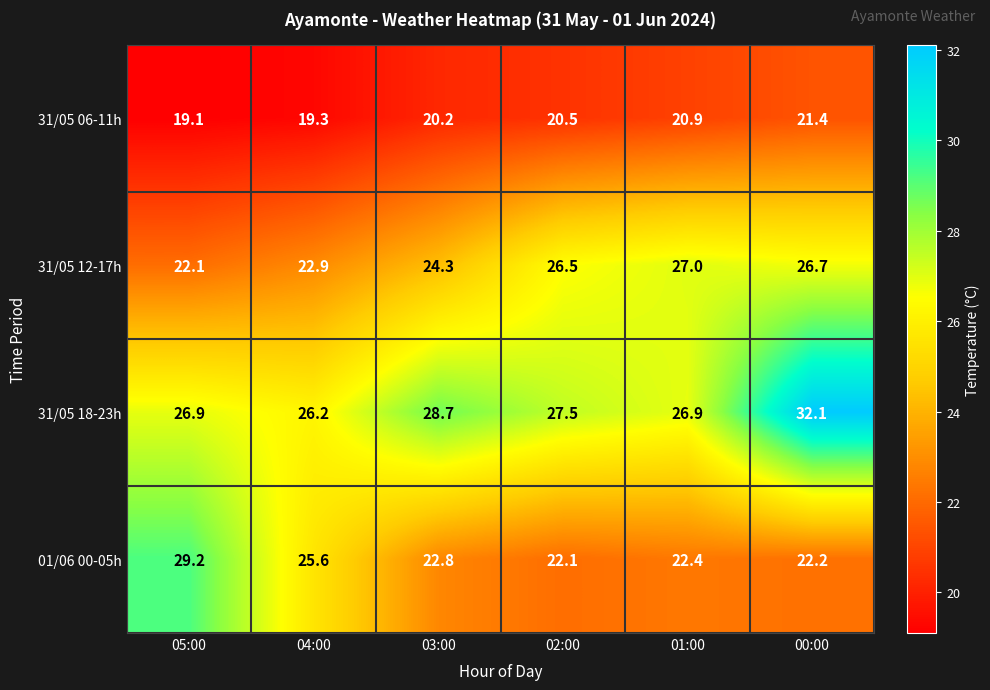

Reading right to left, list all the values displayed in this chart.

31/05 06-11h: 00:00=21.4	01:00=20.9	02:00=20.5	03:00=20.2	04:00=19.3	05:00=19.1
31/05 12-17h: 00:00=26.7	01:00=27.0	02:00=26.5	03:00=24.3	04:00=22.9	05:00=22.1
31/05 18-23h: 00:00=32.1	01:00=26.9	02:00=27.5	03:00=28.7	04:00=26.2	05:00=26.9
01/06 00-05h: 00:00=22.2	01:00=22.4	02:00=22.1	03:00=22.8	04:00=25.6	05:00=29.2